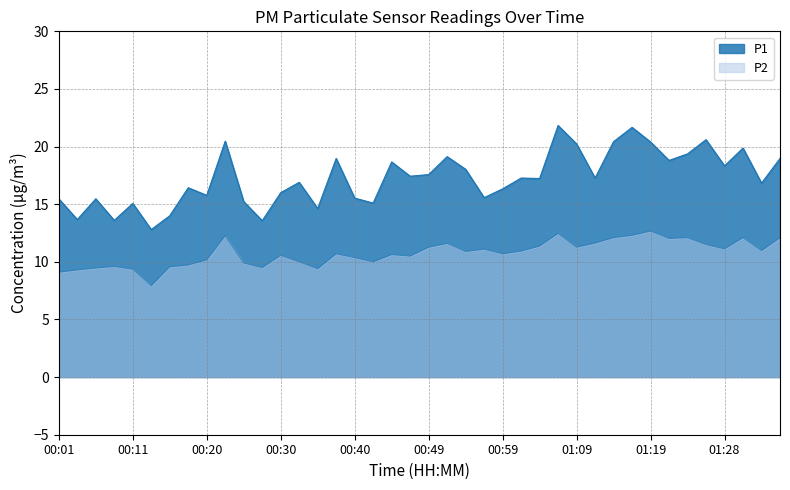

Where does the P2 series first go above 10?

00:20